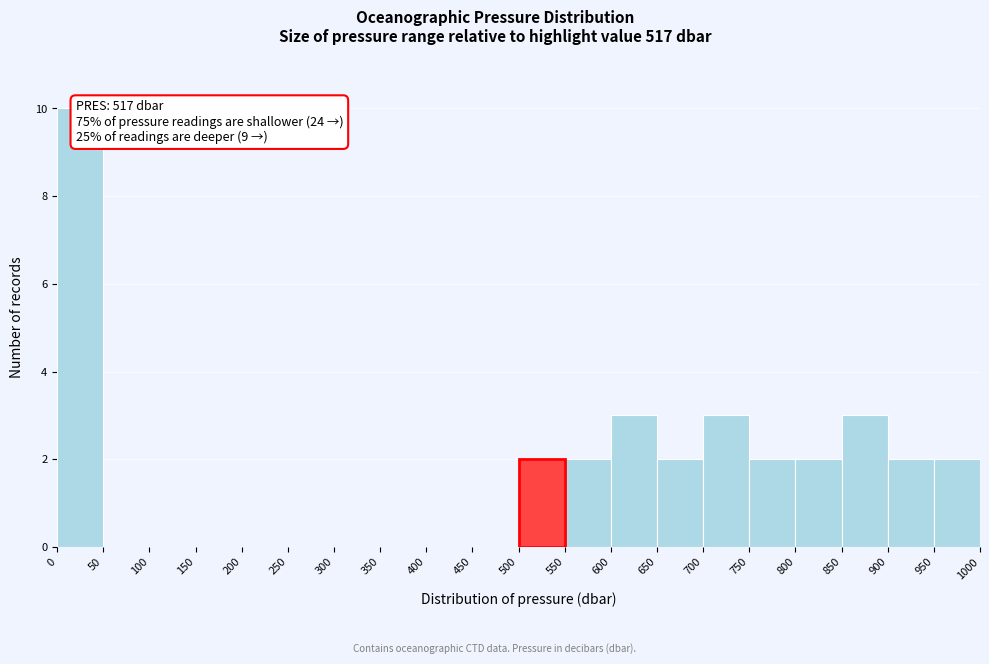

Over which range of the x-axis is the bar tallest?

0 to 50